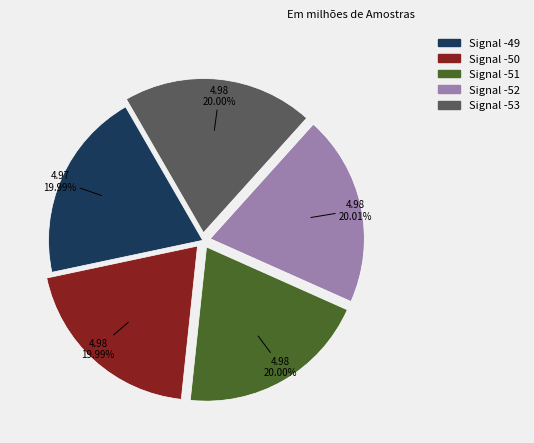

Does Signal -51 represent more than half of the total?

No